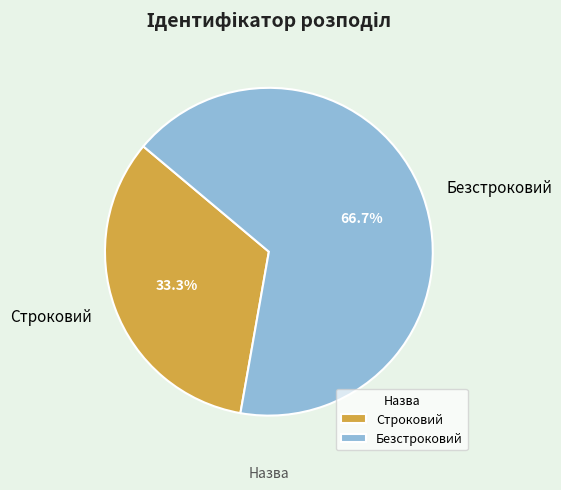

Rank the categories by value from highest to lowest.

Безстроковий, Строковий